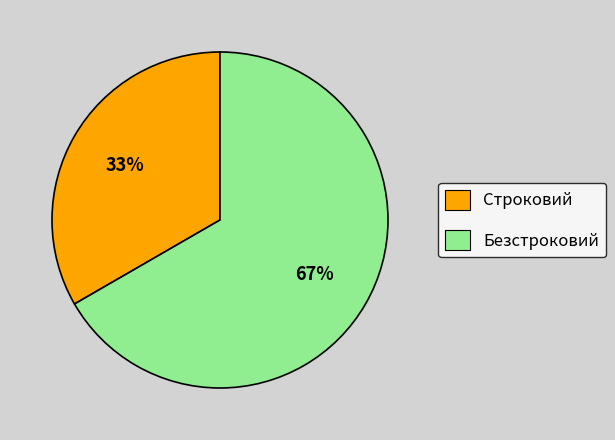

Between Строковий and Безстроковий, which is larger?

Безстроковий